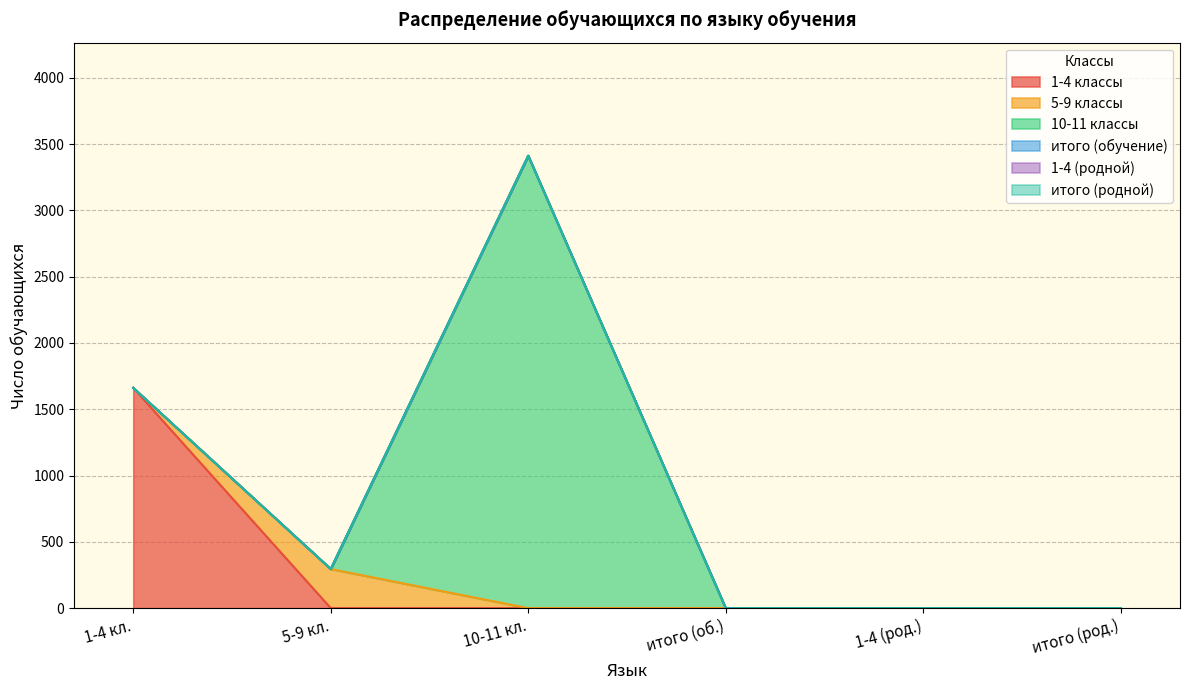

How many lines are shown in the chart?

6